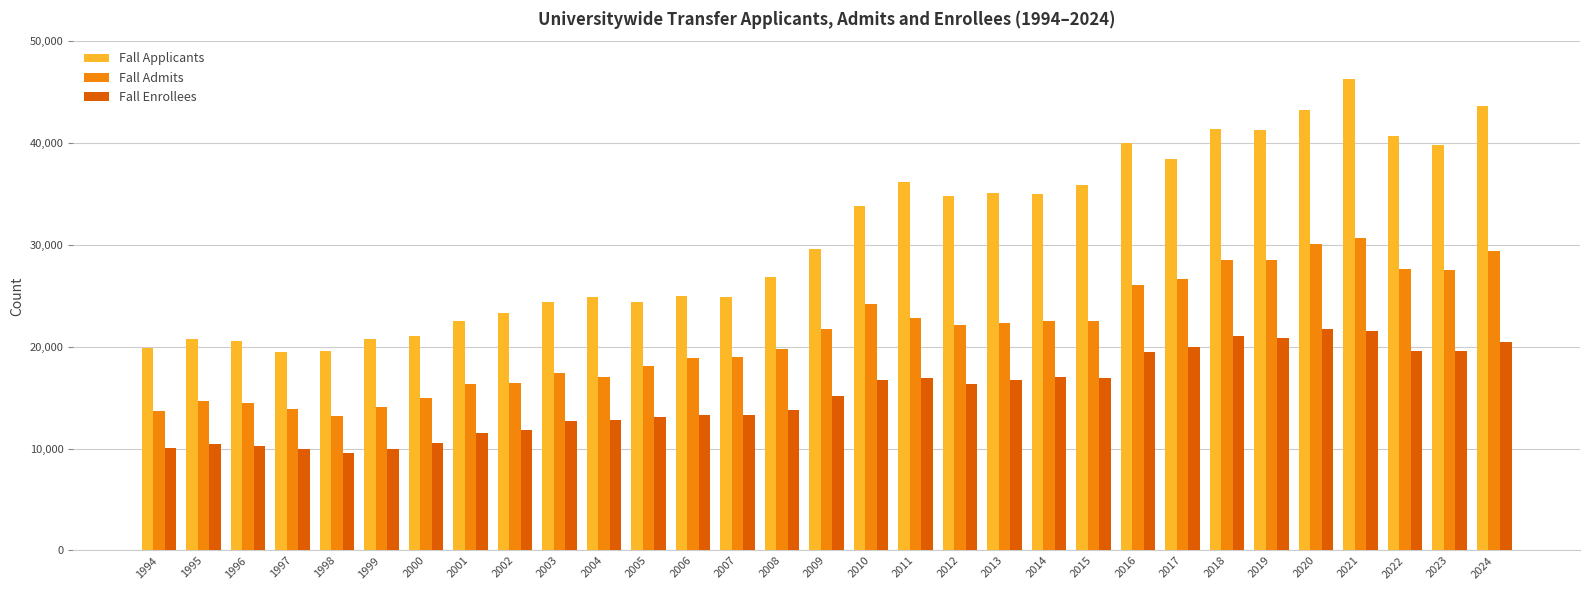

At 2006, list the series in order from smallest to largest.

Fall Enrollees, Fall Admits, Fall Applicants